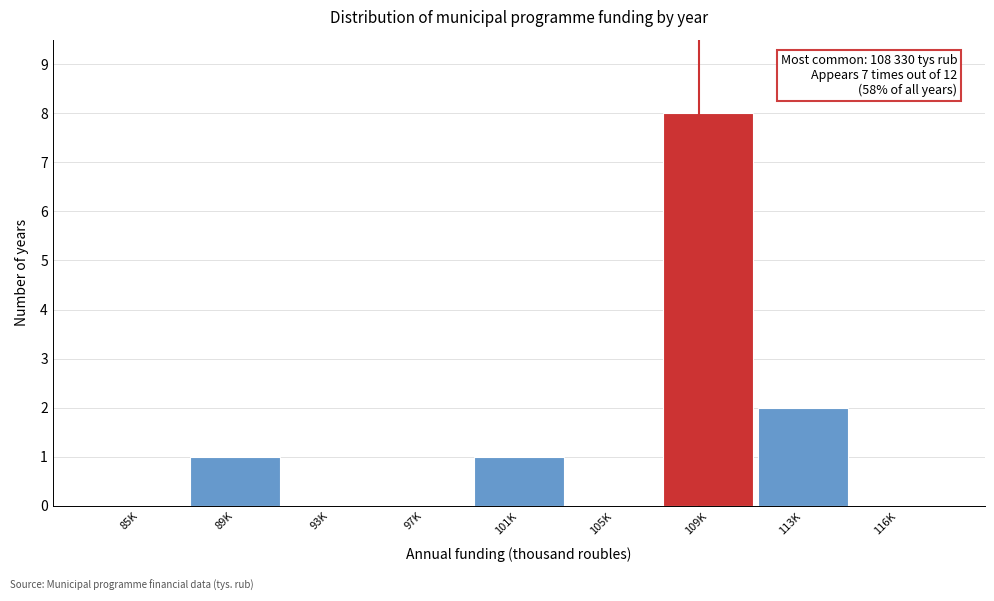

Reading left to right, list all the values displayed in this chart.

85K=0	89K=1	93K=0	97K=0	101K=1	105K=0	109K=8	113K=2	116K=0